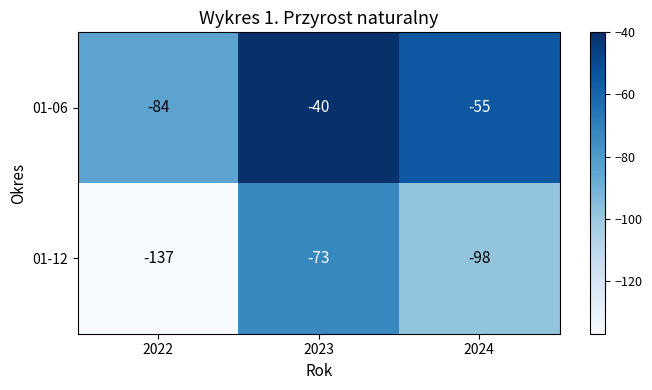

What is the sum of all 01-12 values?

-308